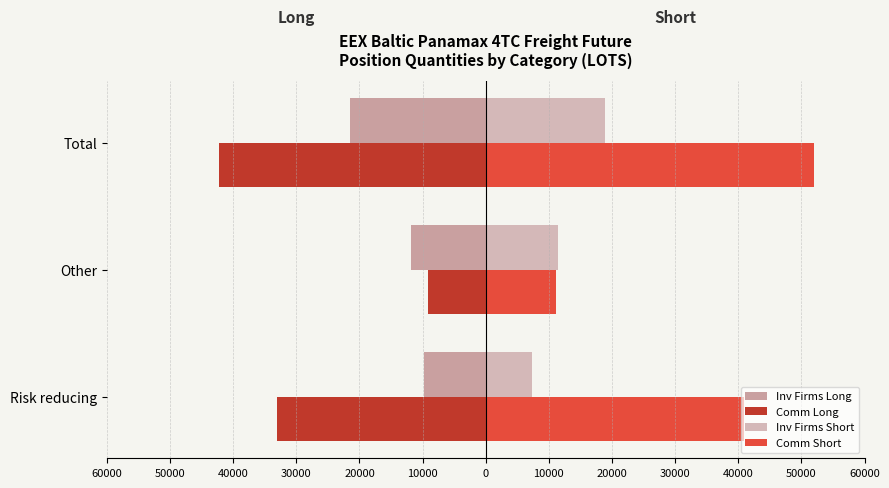

Count the number of data series in this chart.

4